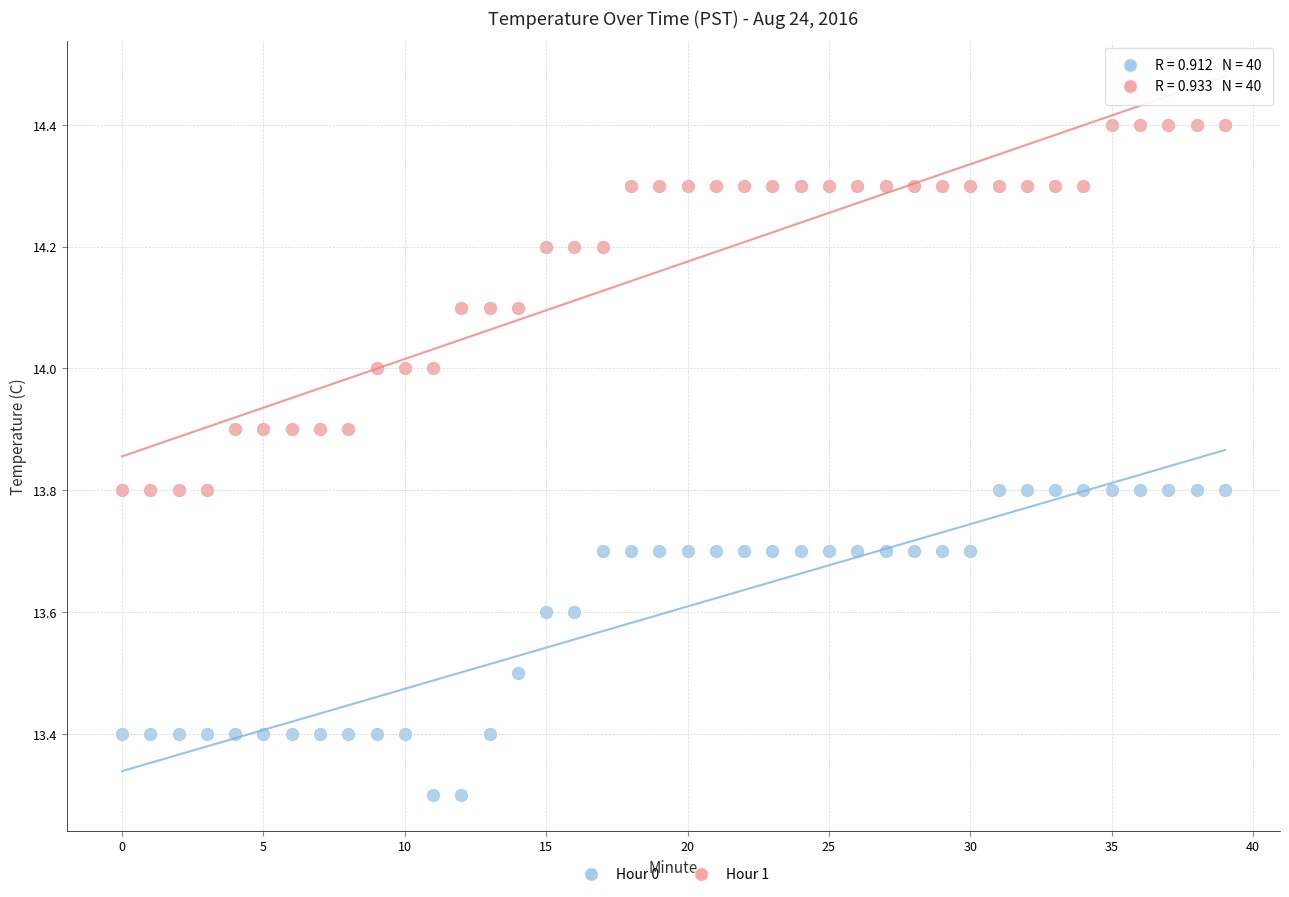

Which series has the widest spread of Y values?

Hour 1